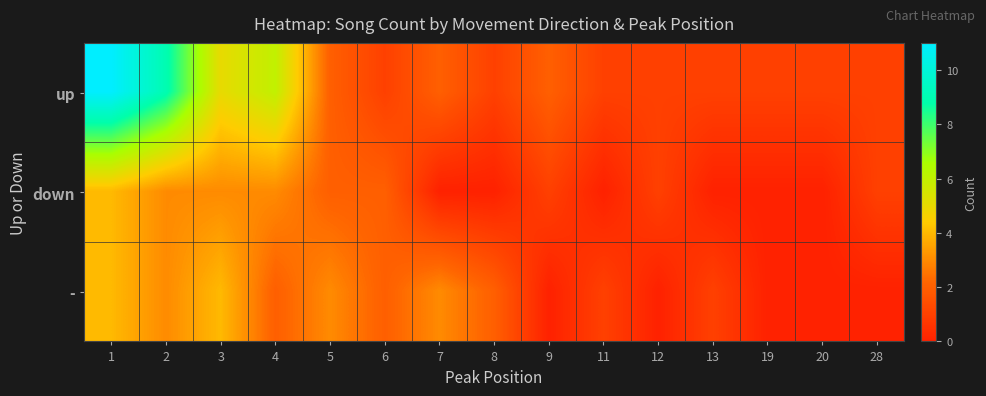

What is the total value across all series at 3?

12